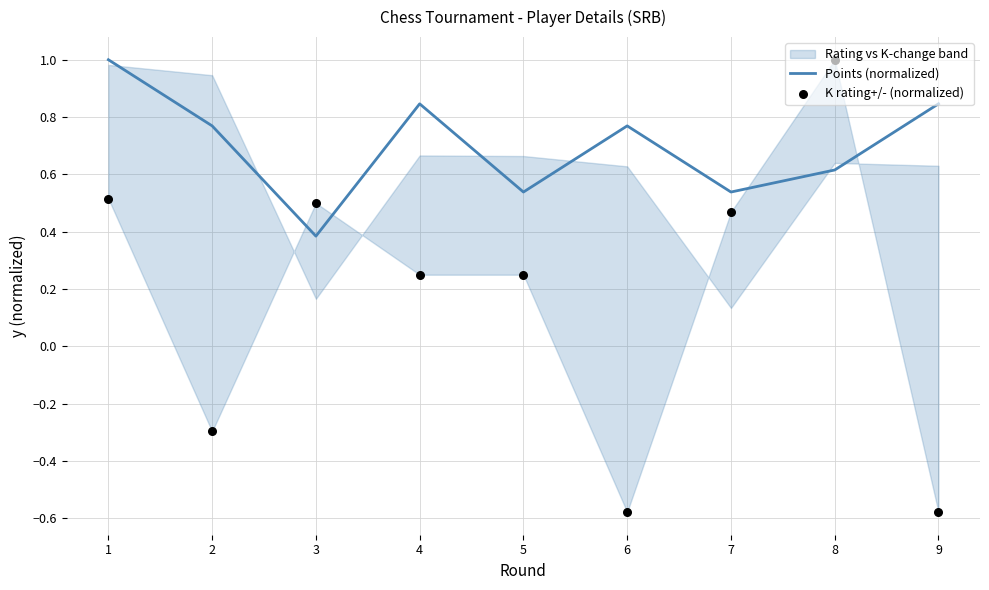

The Points (normalized) series shows 0.3 at 1. True or false?

False